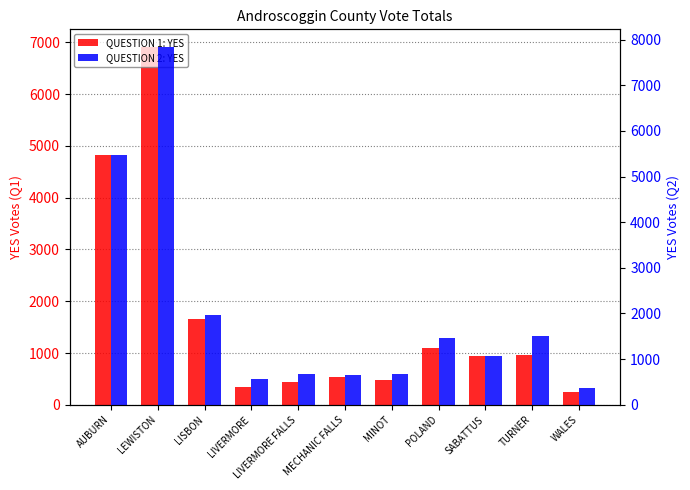

What is the smallest value displayed?

253